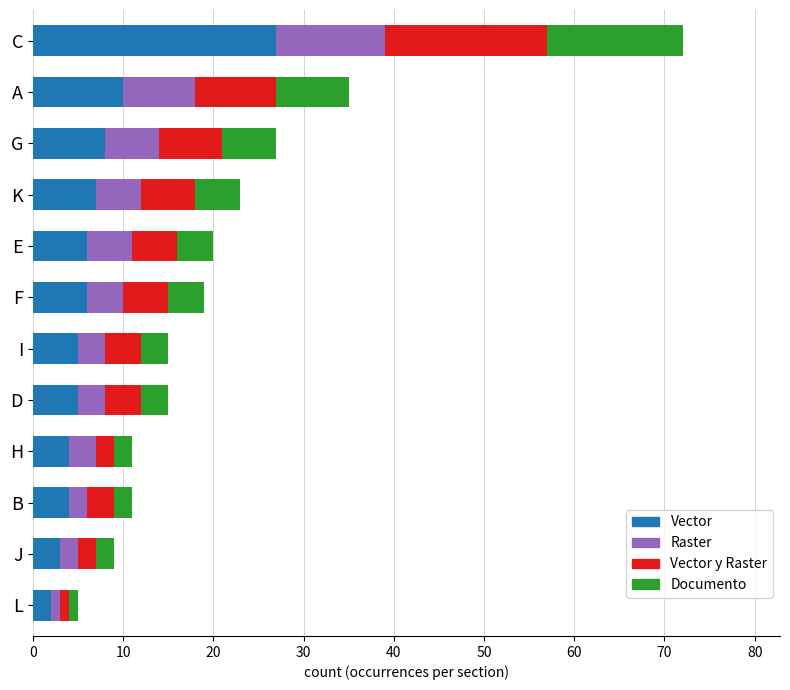

What is the total value across all series at K?

23